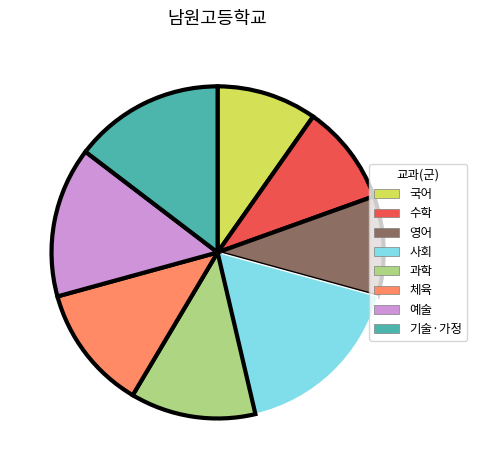

Is there a majority slice in this chart?

No